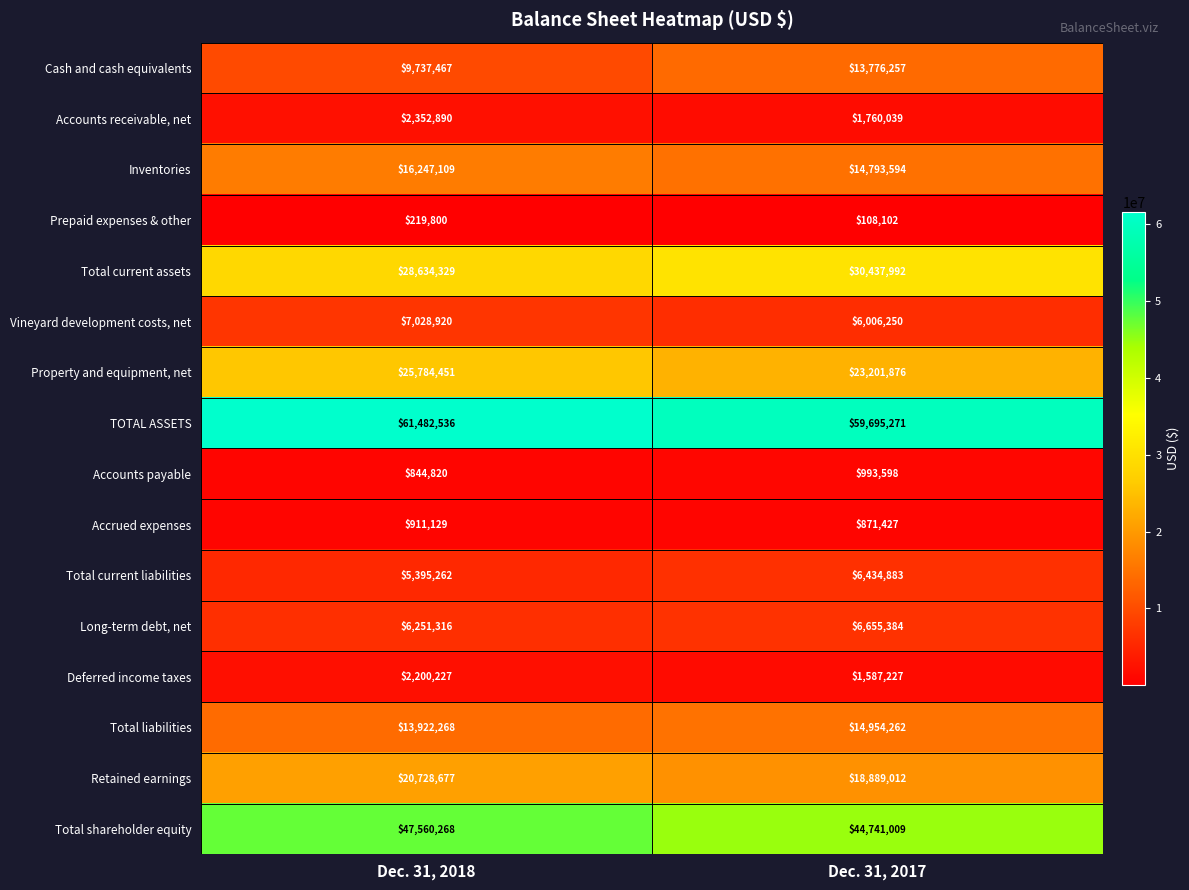

What is the approximate value of Total shareholder equity at Dec. 31, 2017, to the nearest 10?

44741010